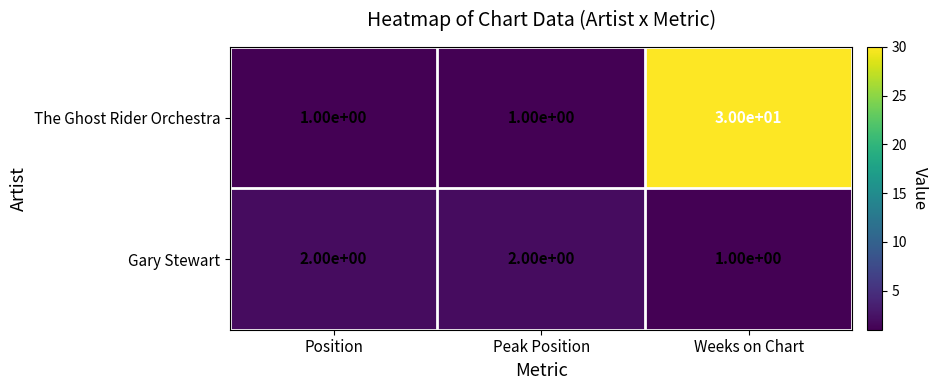

List the series in order of their peak value, lowest first.

Gary Stewart, The Ghost Rider Orchestra